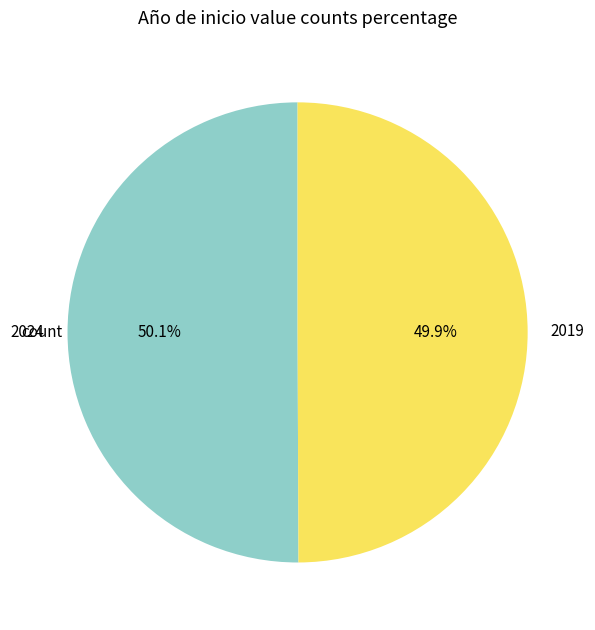

Does any single category account for the majority?

Yes